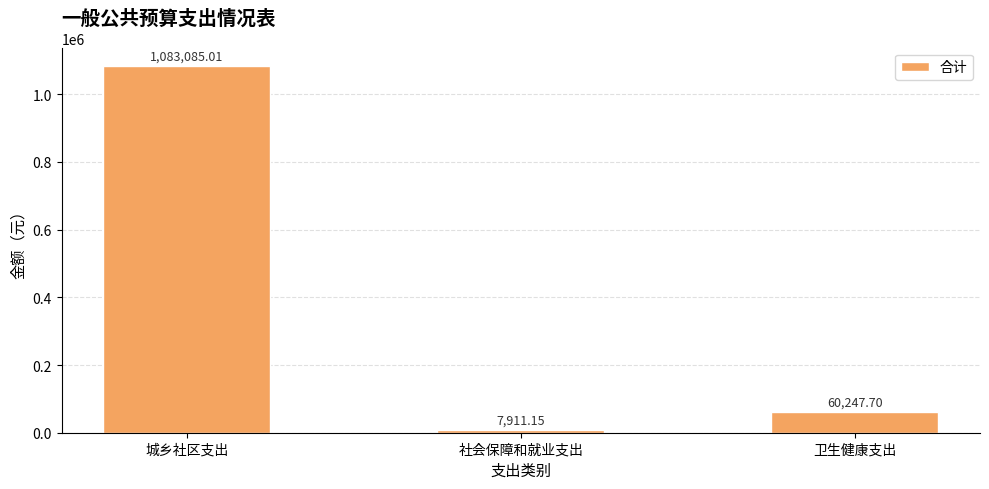

Approximately how many times larger is the value at 城乡社区支出 compared to 卫生健康支出?

18.0